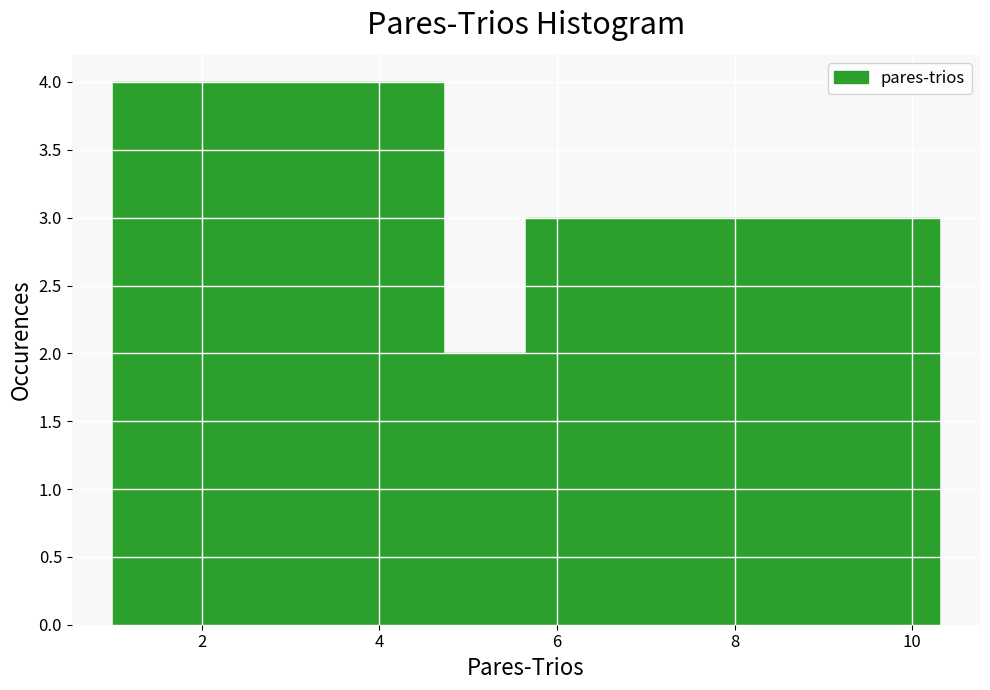

What is the height of the bar covering 4.8 to 5.6 on the x-axis? Neither the bar edges nor the heights are printed on the chart, so give them approximately, as read against the axes.

2